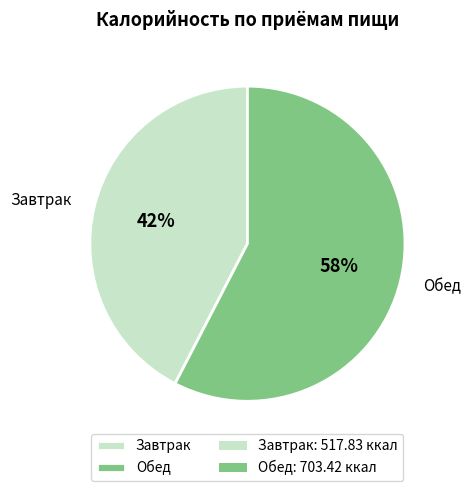

How many slices are in this pie chart?

2